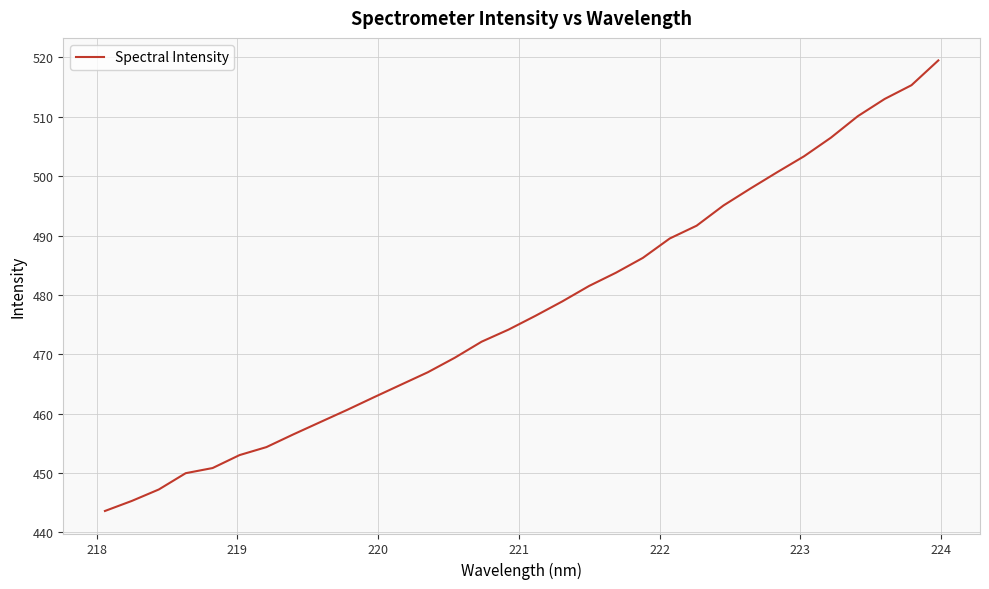

What is the minimum value shown in the chart?

443.6